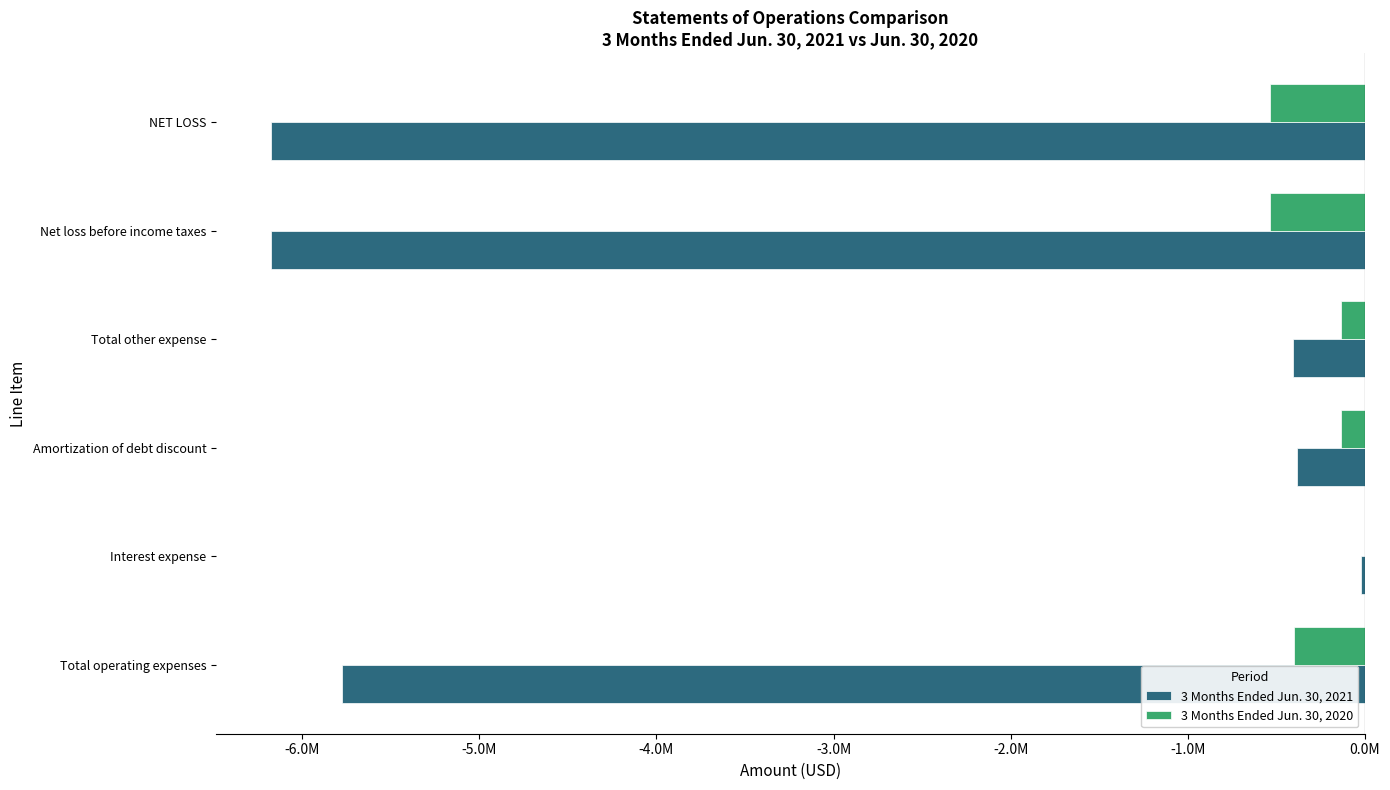

Which series has the largest range (max minus min)?

3 Months Ended Jun. 30, 2021